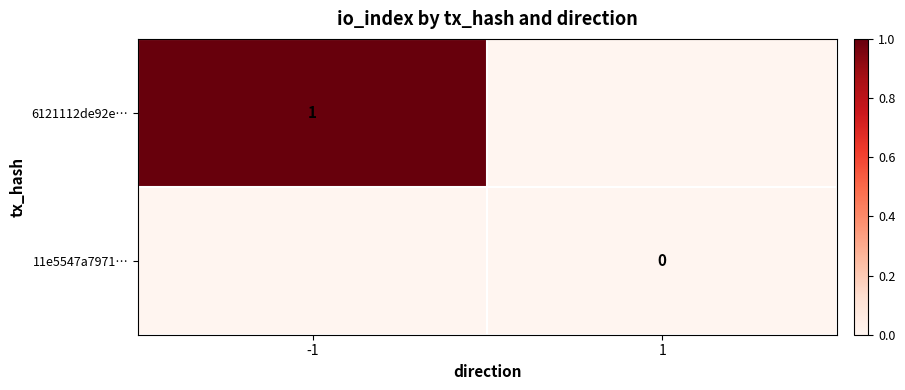

The value of 6121112de92e… at -1 is 1. True or false?

True